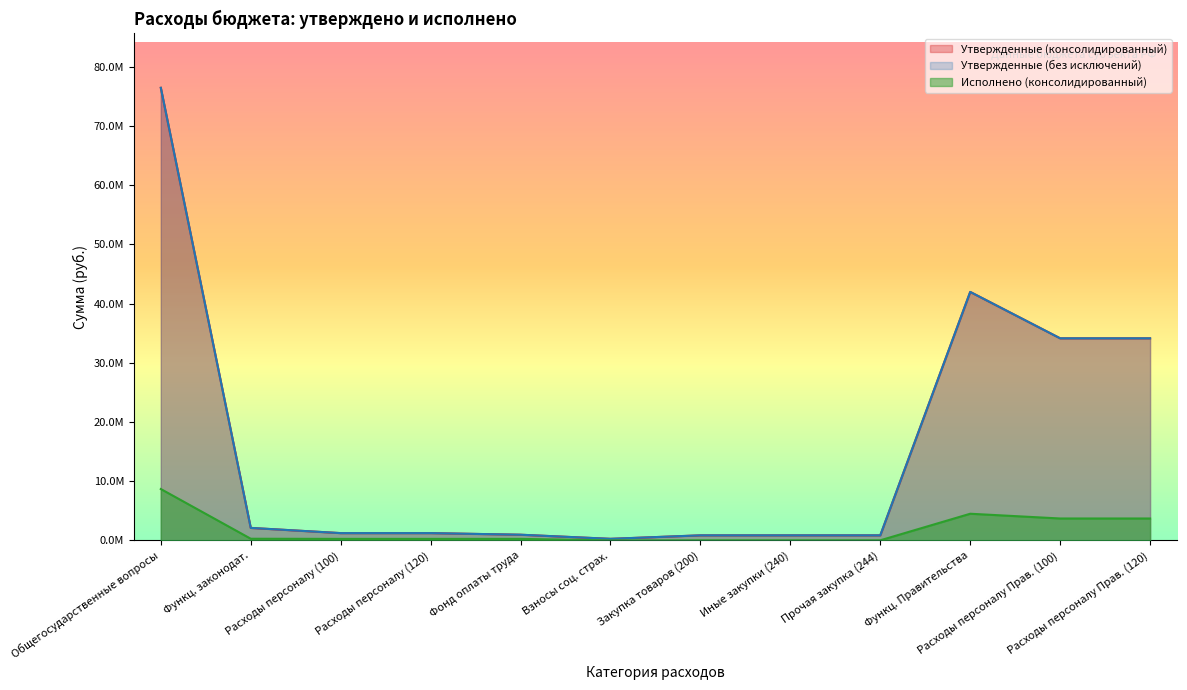

True or false: Утвержденные (без исключений) and Исполнено (консолидированный) intersect in this chart.

False